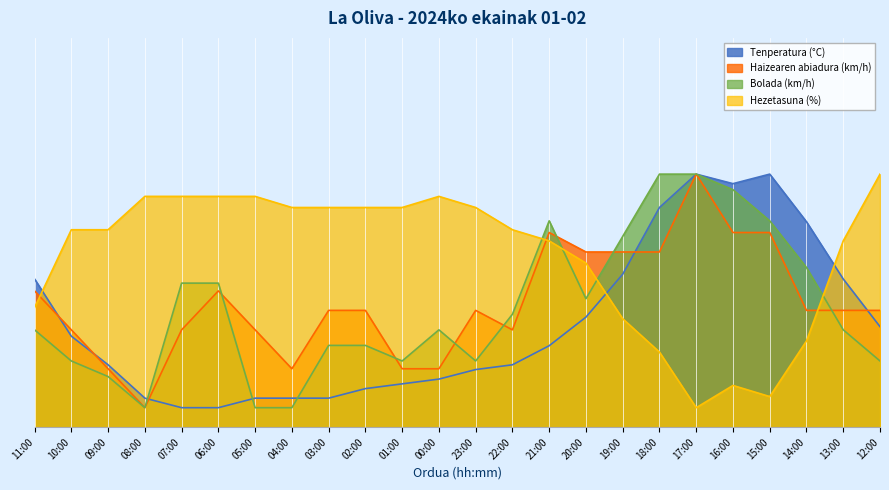

At which category is the sum across all series the highest?

17:00